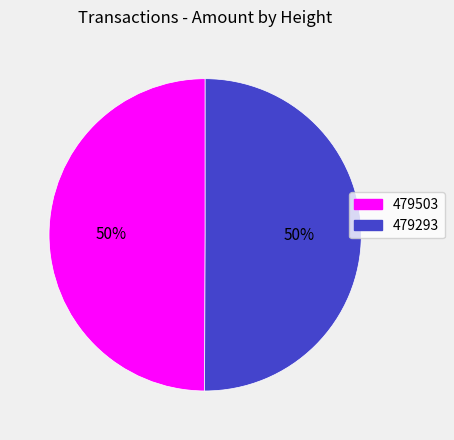

Combined, do 479503 and 479293 account for over 50%?

Yes